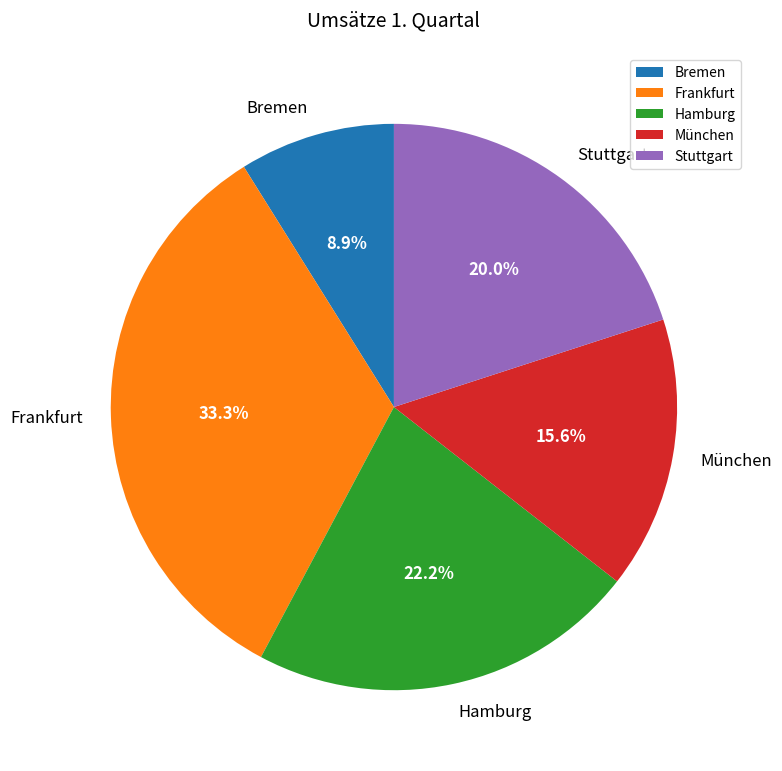

Is the sum of Frankfurt and Bremen greater than half?

No